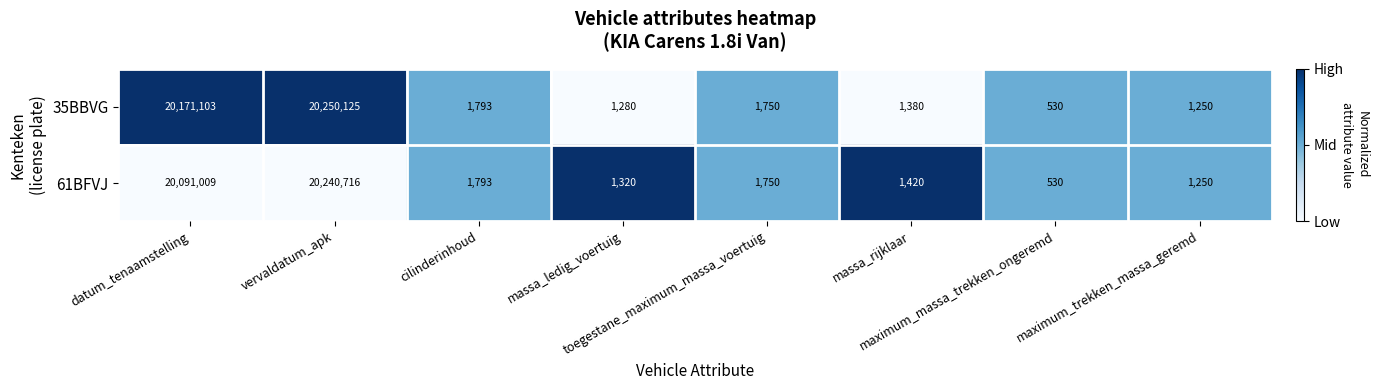

List the series in order of their peak value, lowest first.

61BFVJ, 35BBVG